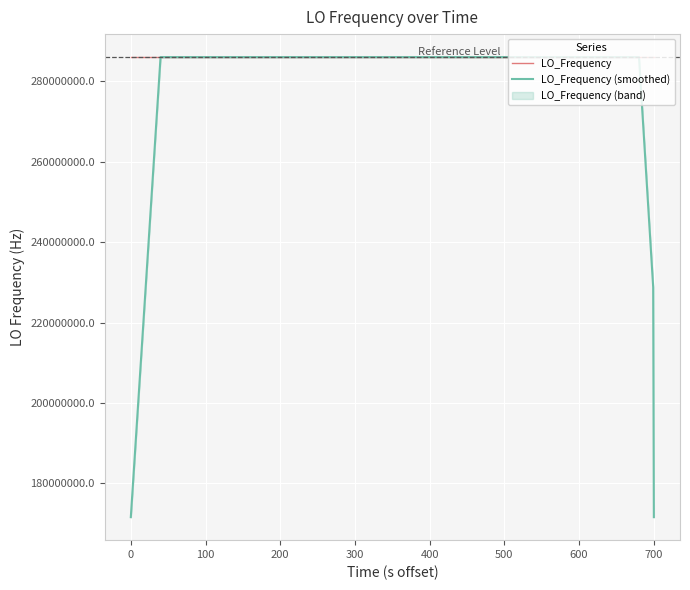

How many lines are shown in the chart?

2